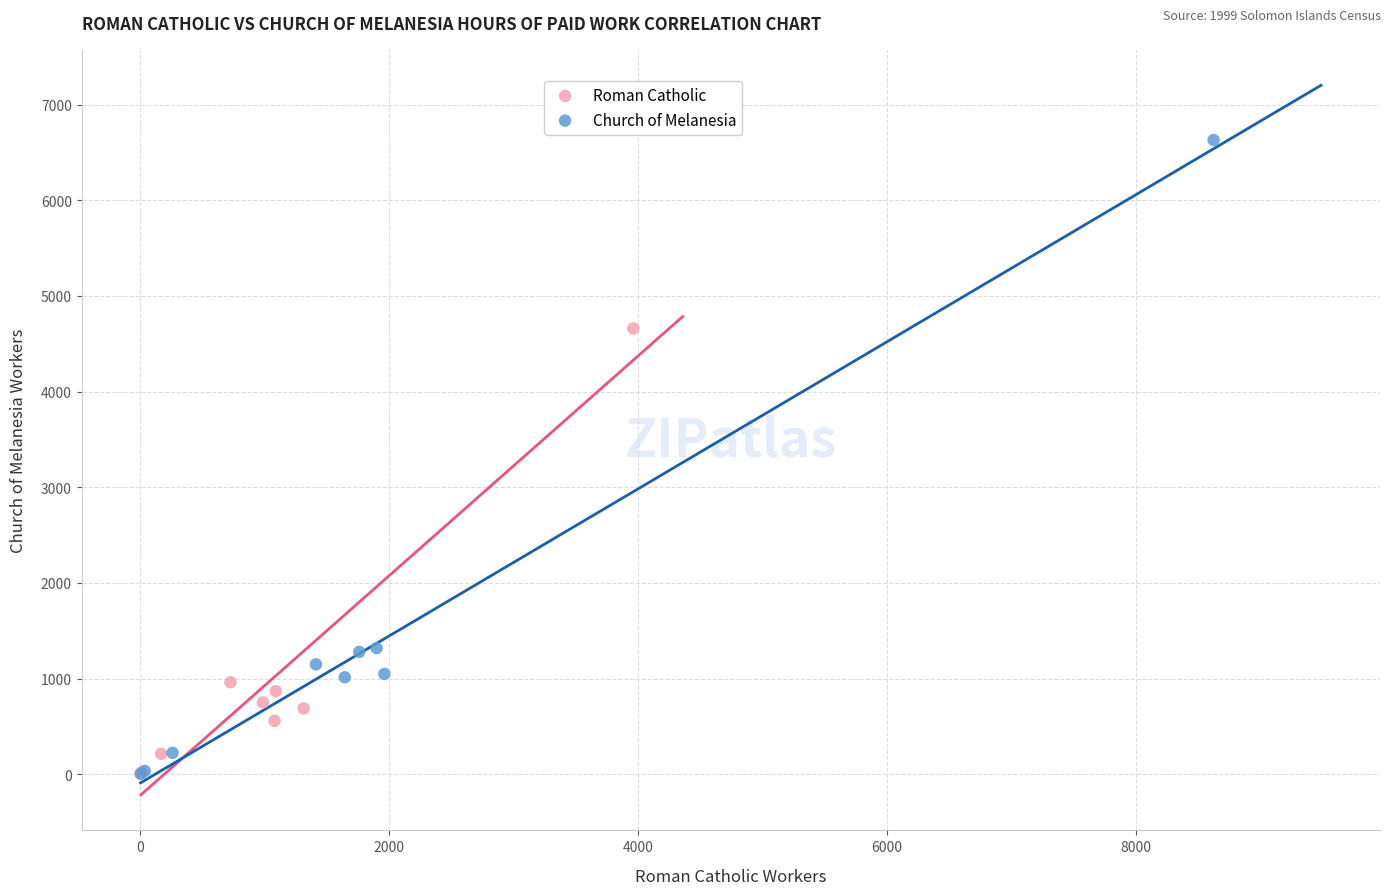

Which series has the widest spread of Y values?

Church of Melanesia